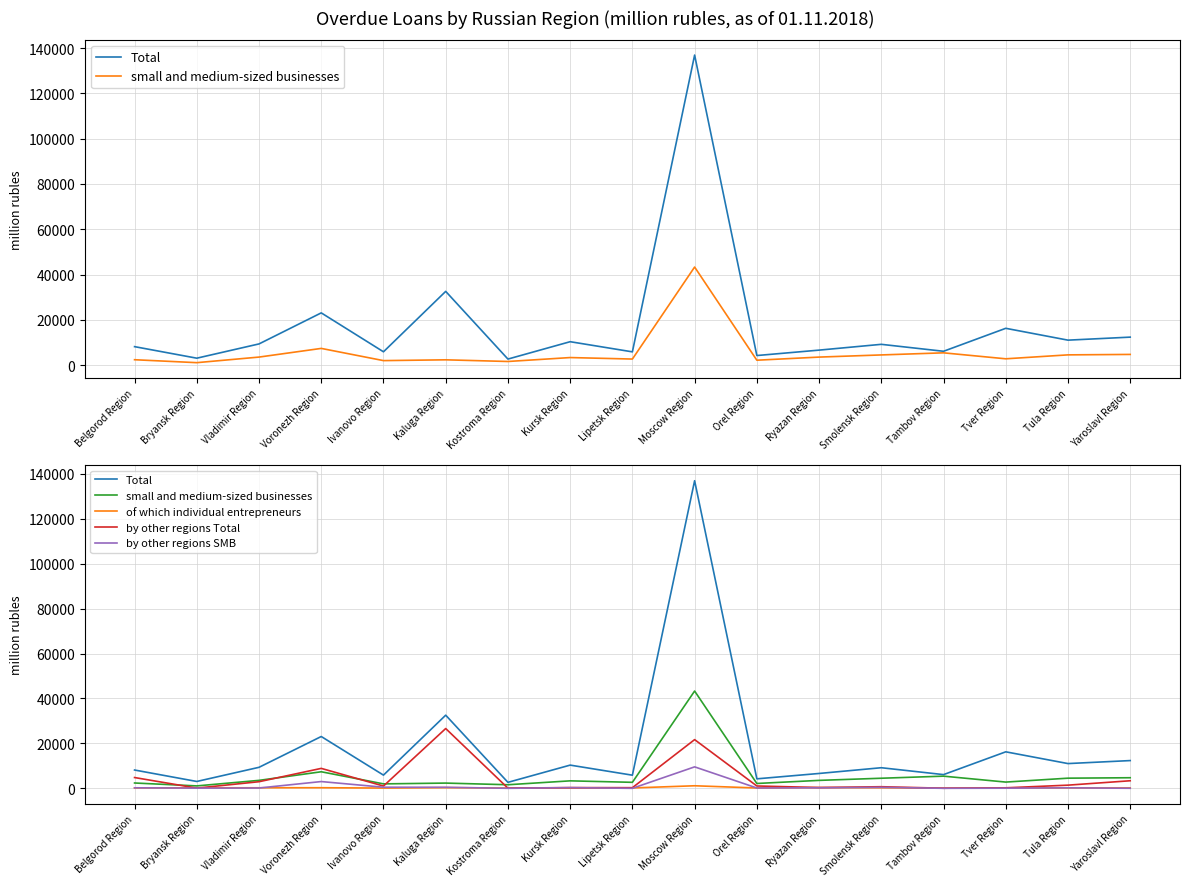

Reading left to right, extract all data points from this chart.

Total: Belgorod Region=8148	Bryansk Region=3051	Vladimir Region=9351	Voronezh Region=23064	Ivanovo Region=5876	Kaluga Region=32560	Kostroma Region=2661	Kursk Region=10332	Lipetsk Region=5847	Moscow Region=136936	Orel Region=4221	Ryazan Region=6613	Smolensk Region=9169	Tambov Region=6103	Tver Region=16248	Tula Region=11017	Yaroslavl Region=12351
small and medium-sized businesses: Belgorod Region=2370	Bryansk Region=1074	Vladimir Region=3539	Voronezh Region=7371	Ivanovo Region=1979	Kaluga Region=2330	Kostroma Region=1594	Kursk Region=3327	Lipetsk Region=2670	Moscow Region=43310	Orel Region=2155	Ryazan Region=3535	Smolensk Region=4489	Tambov Region=5416	Tver Region=2779	Tula Region=4517	Yaroslavl Region=4713
of which individual entrepreneurs: Belgorod Region=175	Bryansk Region=222	Vladimir Region=240	Voronezh Region=266	Ivanovo Region=116	Kaluga Region=295	Kostroma Region=119	Kursk Region=147	Lipetsk Region=165	Moscow Region=1135	Orel Region=149	Ryazan Region=315	Smolensk Region=240	Tambov Region=63	Tver Region=169	Tula Region=168	Yaroslavl Region=173
by other regions Total: Belgorod Region=4800	Bryansk Region=99	Vladimir Region=2940	Voronezh Region=8875	Ivanovo Region=1016	Kaluga Region=26614	Kostroma Region=74	Kursk Region=324	Lipetsk Region=284	Moscow Region=21681	Orel Region=1041	Ryazan Region=353	Smolensk Region=715	Tambov Region=48	Tver Region=228	Tula Region=1411	Yaroslavl Region=3368
by other regions SMB: Belgorod Region=229	Bryansk Region=79	Vladimir Region=141	Voronezh Region=3009	Ivanovo Region=487	Kaluga Region=463	Kostroma Region=12	Kursk Region=298	Lipetsk Region=1	Moscow Region=9554	Orel Region=147	Ryazan Region=243	Smolensk Region=424	Tambov Region=12	Tver Region=65	Tula Region=224	Yaroslavl Region=28